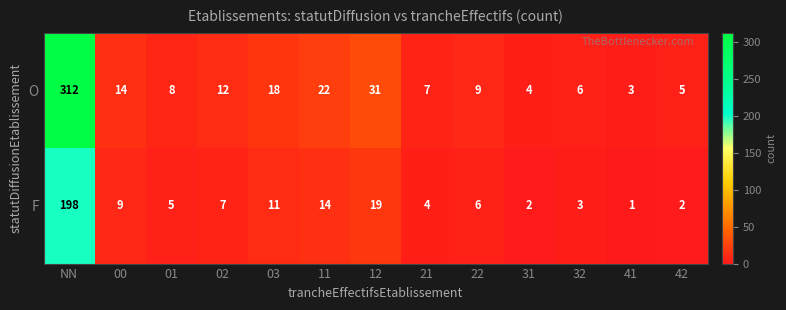

What is the difference between the second highest and minimum values in the F series?

18